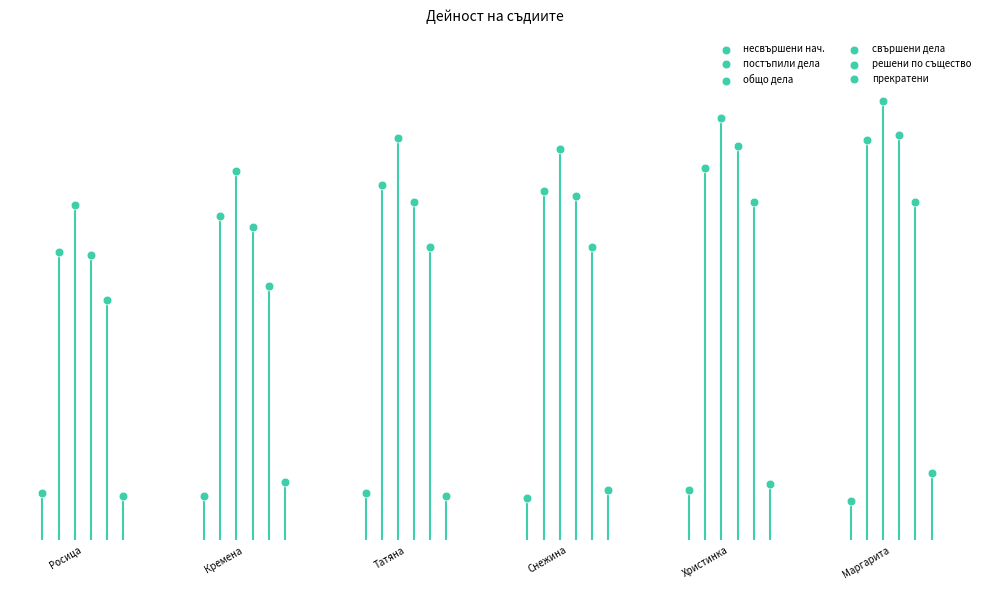

Which series reaches the minimum Y coordinate?

несвършени нач.